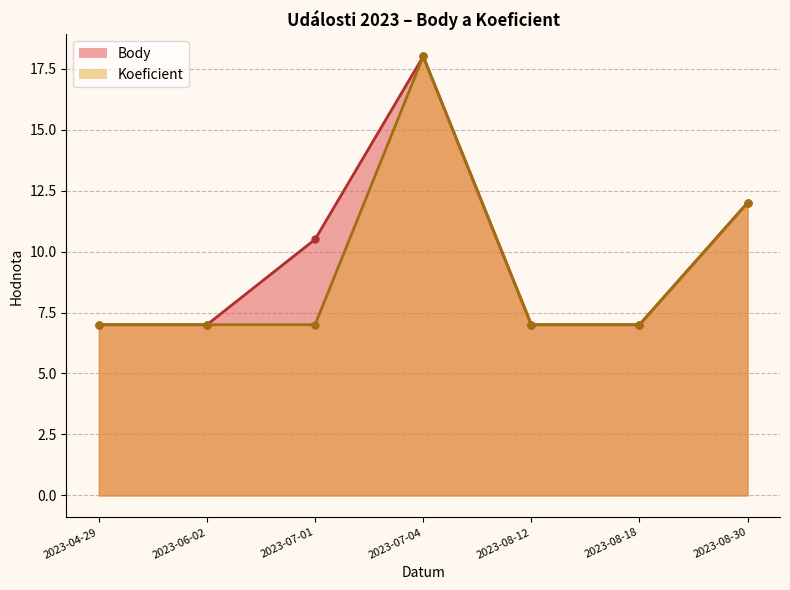

Does the chart have visible grid lines?

Yes